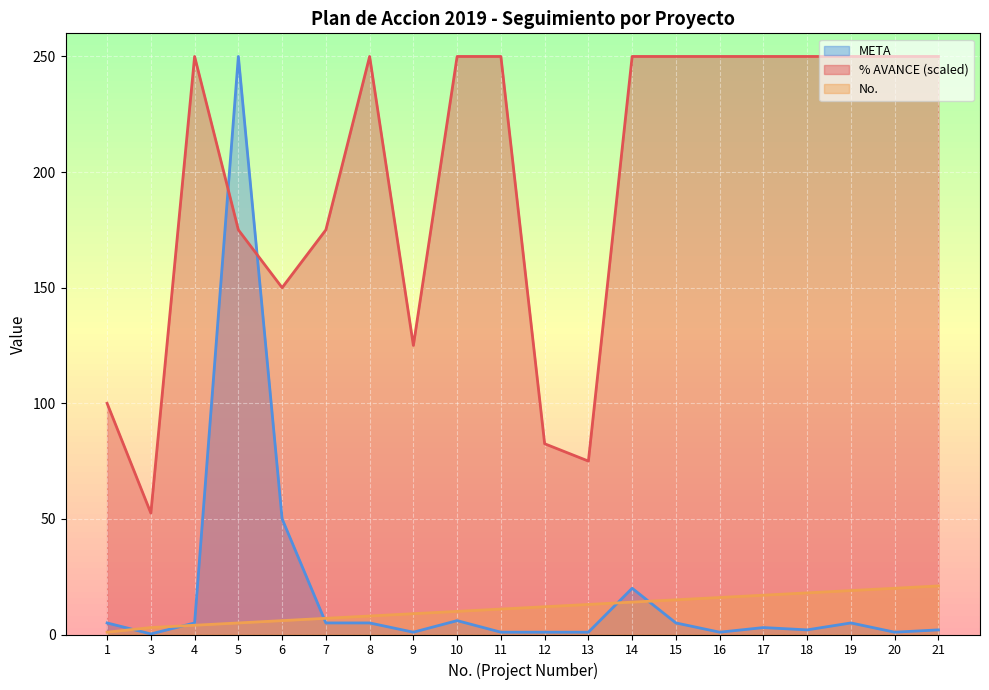

Reading right to left, extract all data points from this chart.

% AVANCE: 250.0	250.0	250.0	250.0	250.0	250.0	250.0	250.0	75.0	82.5	250.0	250.0	125.0	250.0	175.0	150.0	175.0	250.0	52.5	100.0
No.: 21.0	20.0	19.0	18.0	17.0	16.0	15.0	14.0	13.0	12.0	11.0	10.0	9.0	8.0	7.0	6.0	5.0	4.0	3.0	1.0
META: 2.0	1.0	5.0	2.0	3.0	1.0	5.0	20.0	1.0	1.0	1.0	6.0	1.0	5.0	5.0	50.0	250.0	5.0	0.2	5.0